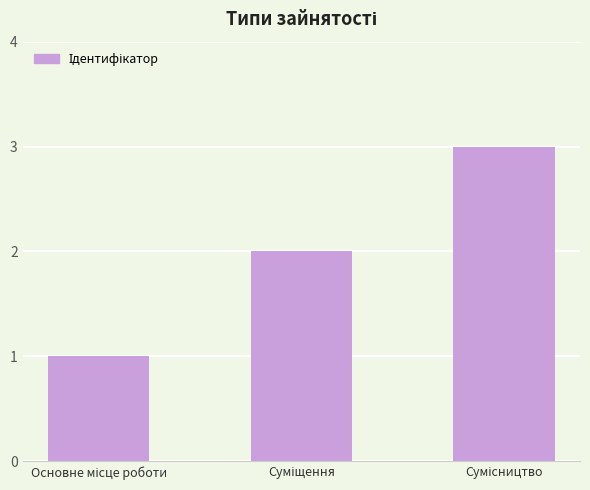

How many series are shown in this chart?

1